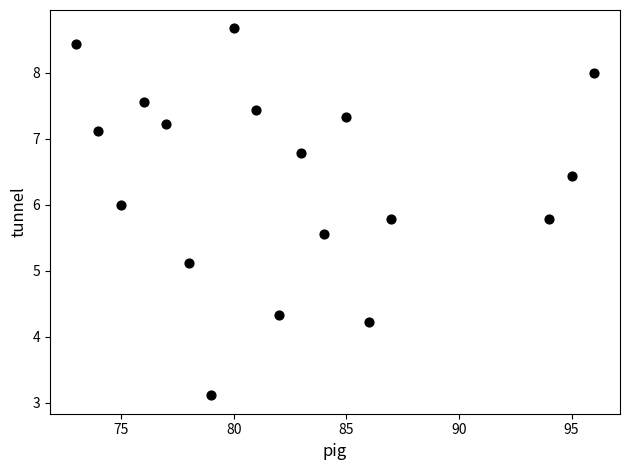

What Y value in the scatter plot is closest to 5?

5.1